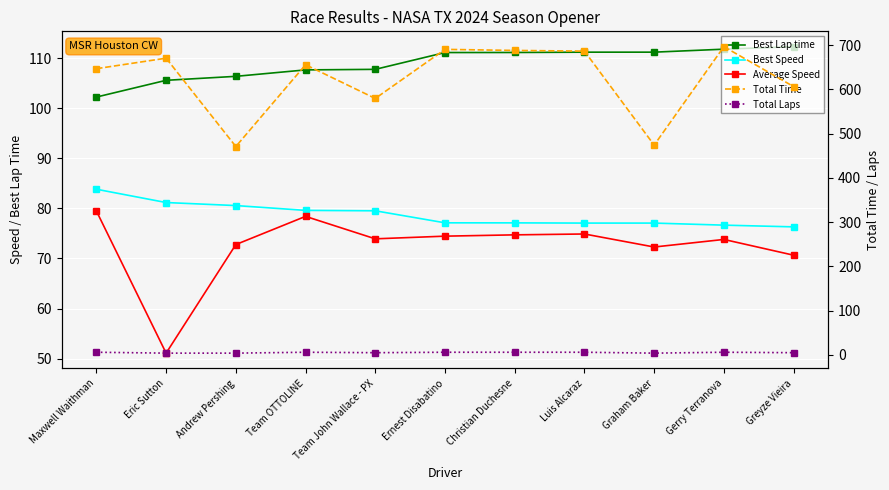

List the labels in order of Average Speed value, smallest first.

Eric Sutton, Greyze Vieira, Graham Baker, Andrew Pershing, Gerry Terranova, Team John Wallace - PX, Ernest Disabatino, Christian Duchesne, Luis Alcaraz, Team OTTOLINE, Maxwell Waithman